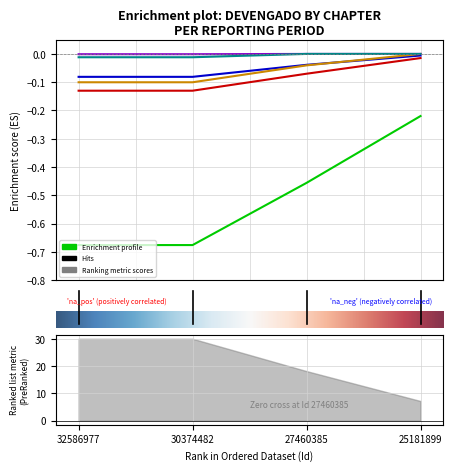

What is the spread (max minus min) of values at 1.0?

0.7